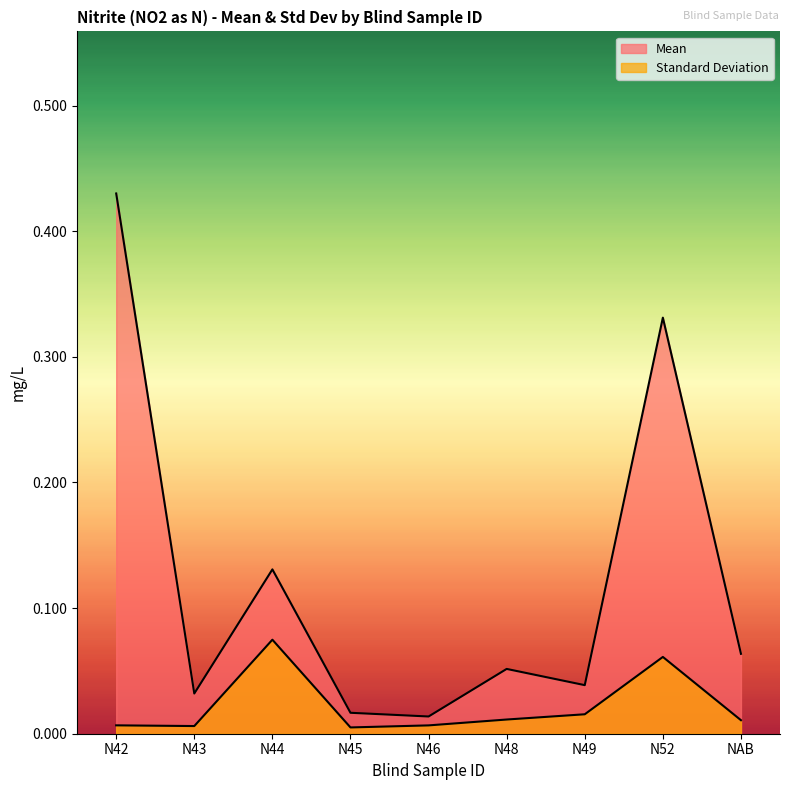

The value of Standard Deviation at N52 is 0.0. True or false?

False